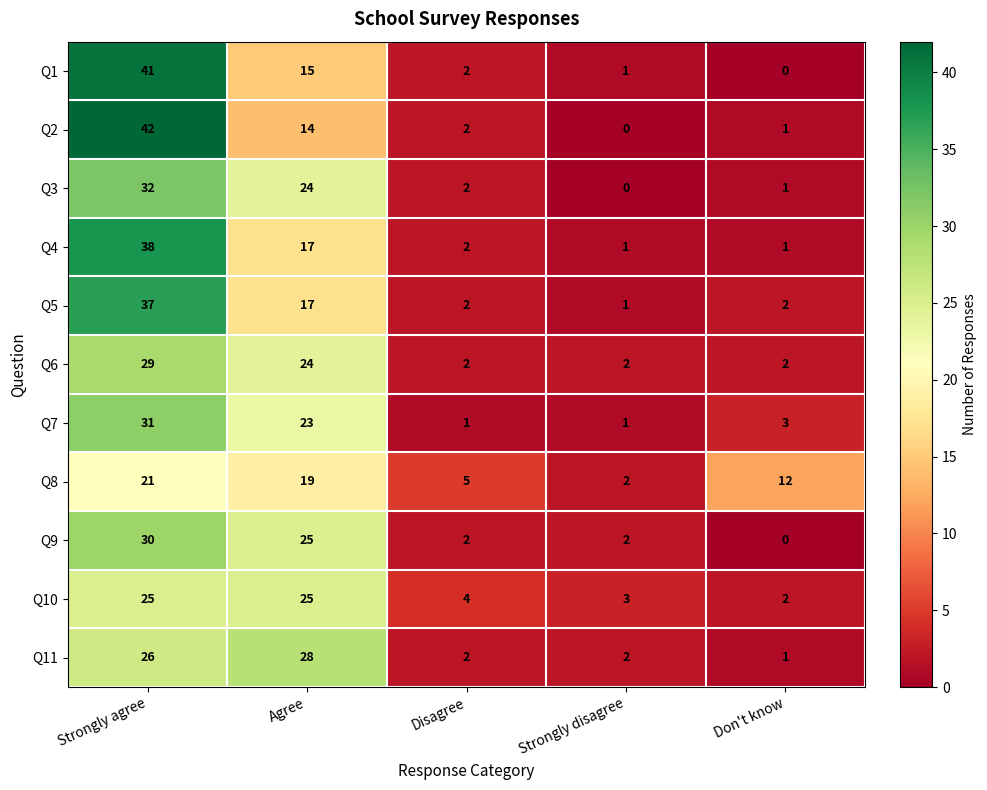

At which label does Q5 first exceed 2?

Strongly agree